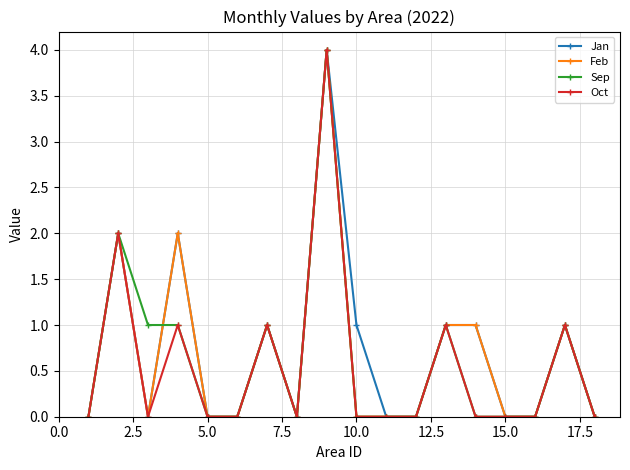

True or false: Feb has more than 2 interior local peaks.

True